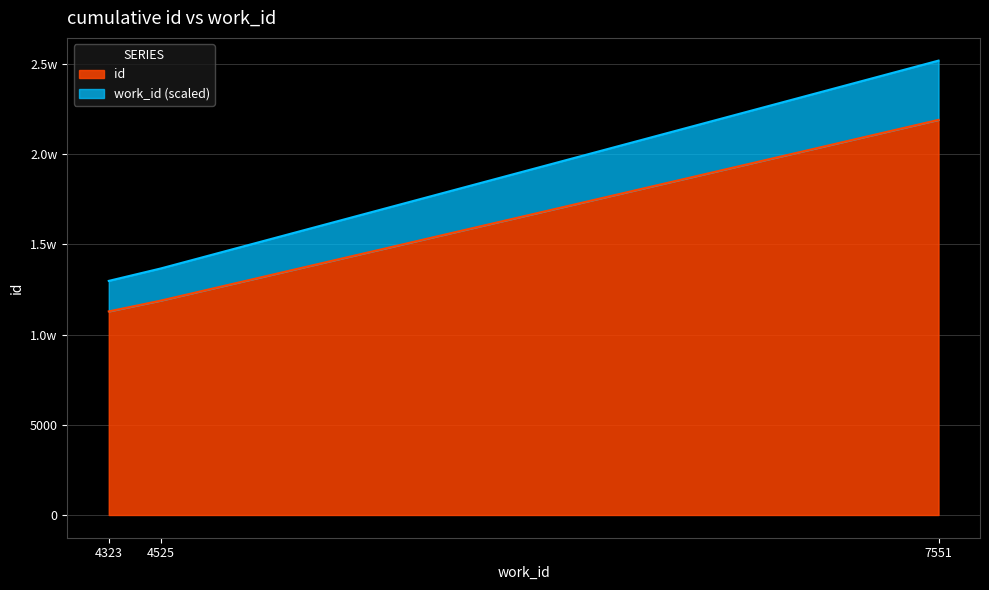

At how many categories does at least one series exceed 12052?

3